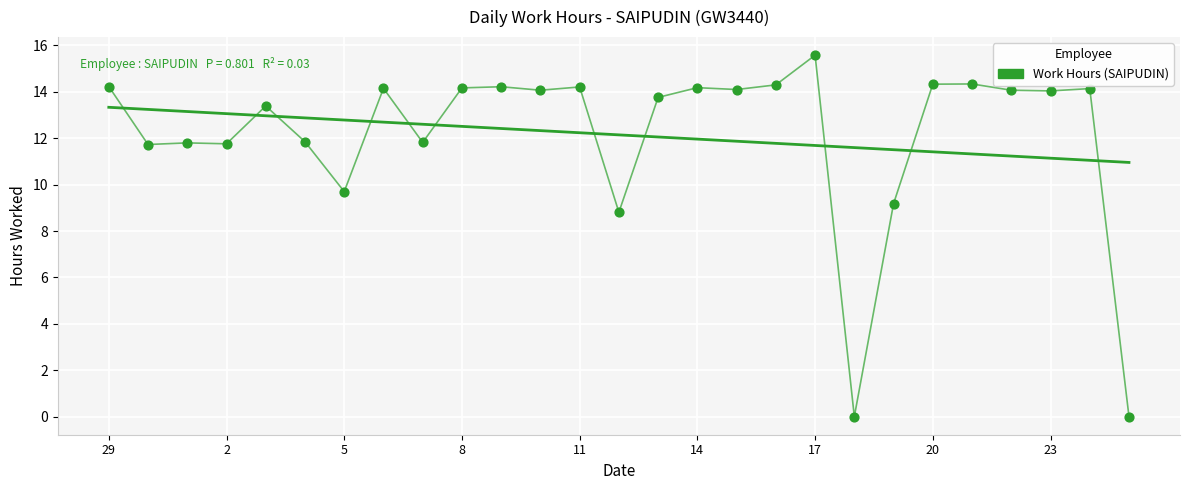

What Y value in the scatter plot is closest to 7?

8.8